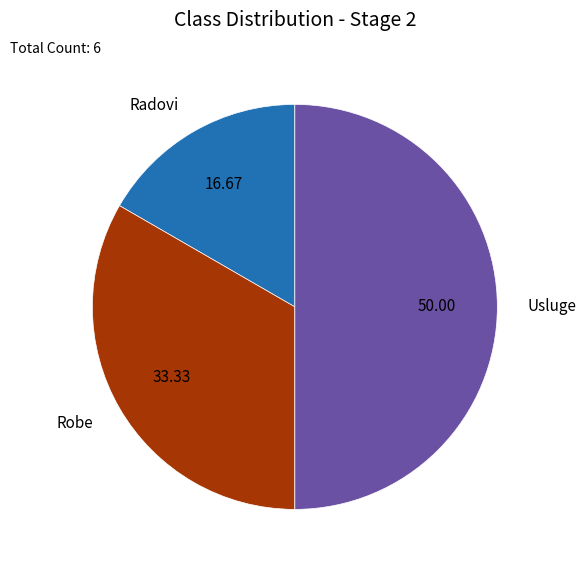

Does Robe account for over 50% of the chart?

No